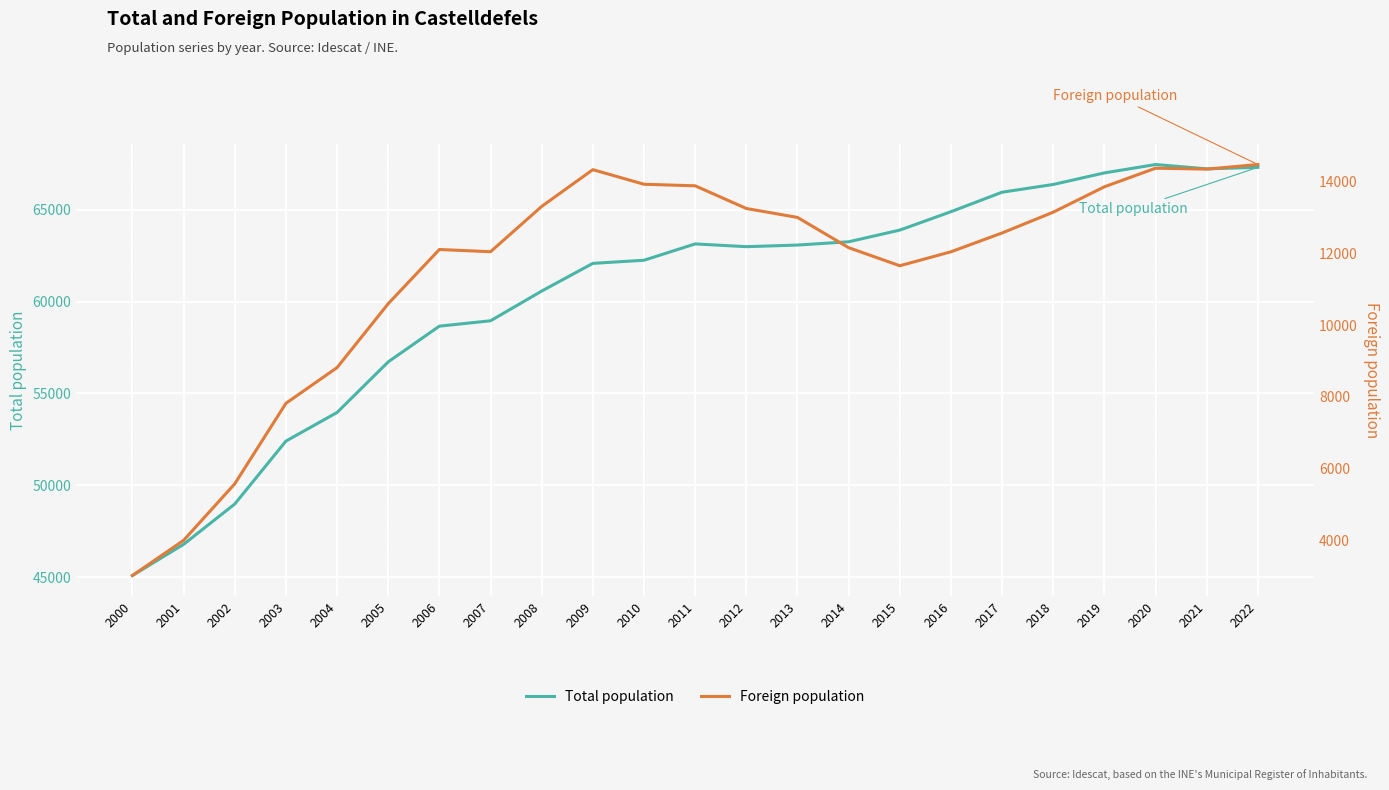

How many series are shown in this chart?

2